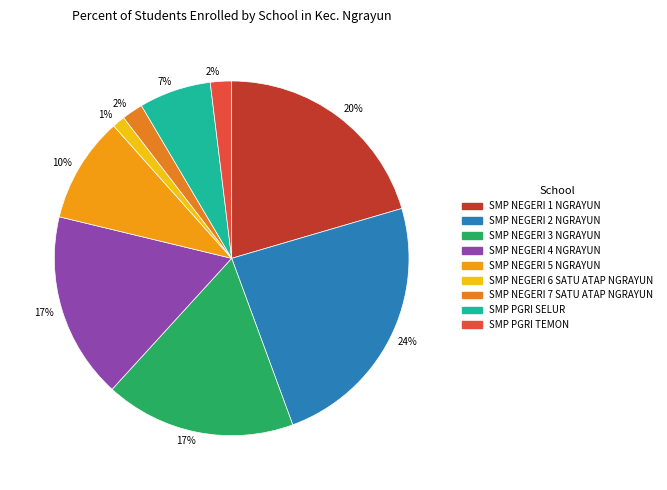

To the nearest percent, what is the difference between the largest and smallest slice percentages?

23%